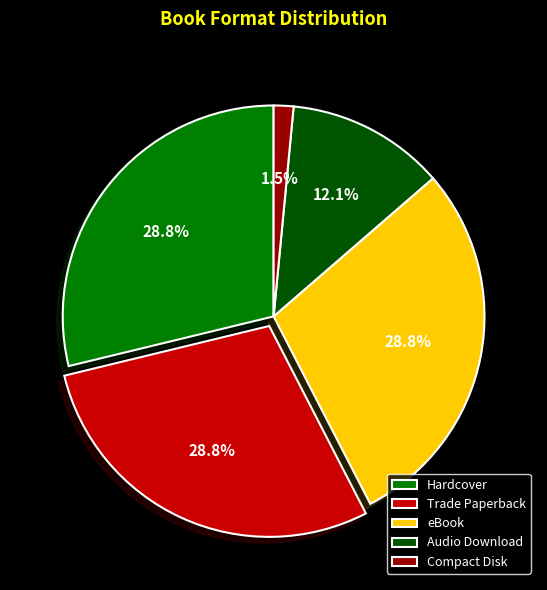

Does Audio Download account for over 50% of the chart?

No